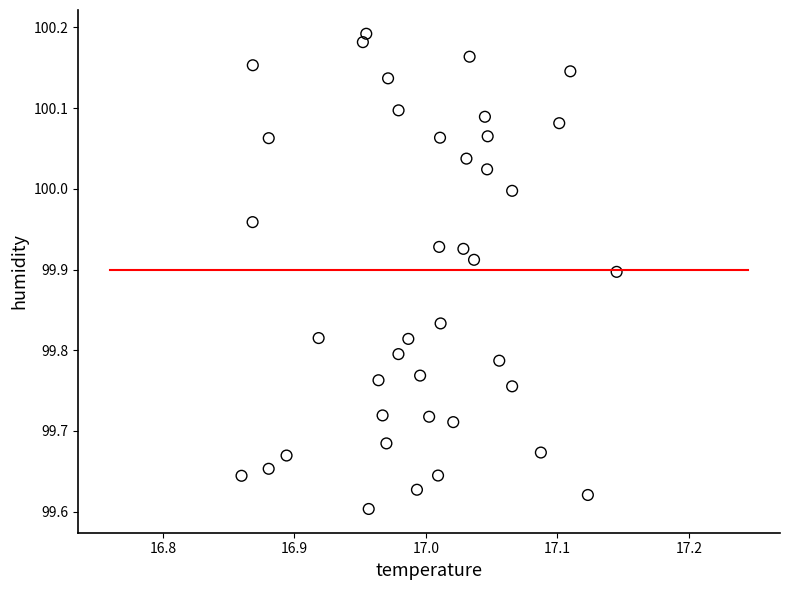

What is the range of X values (max minus min)?

0.3